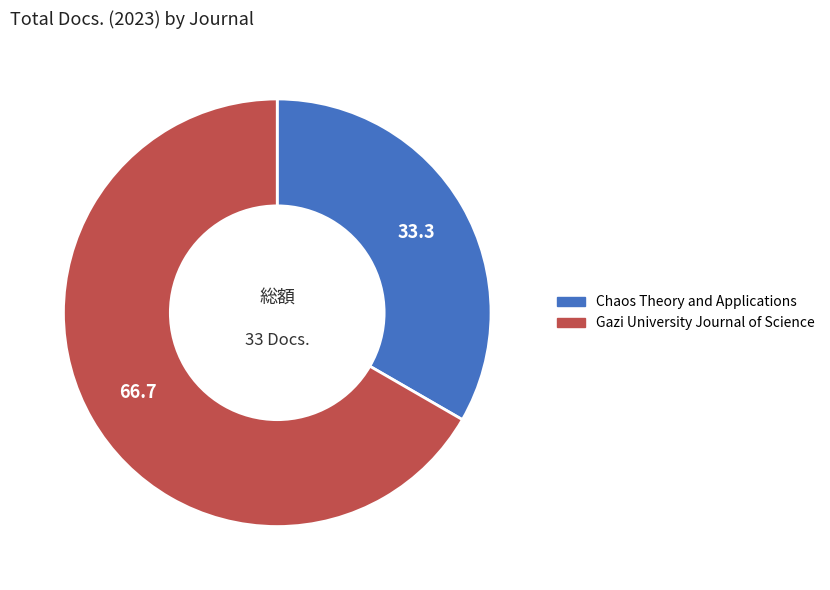

Is it true that Chaos Theory and Applications is 33% of the pie?

True